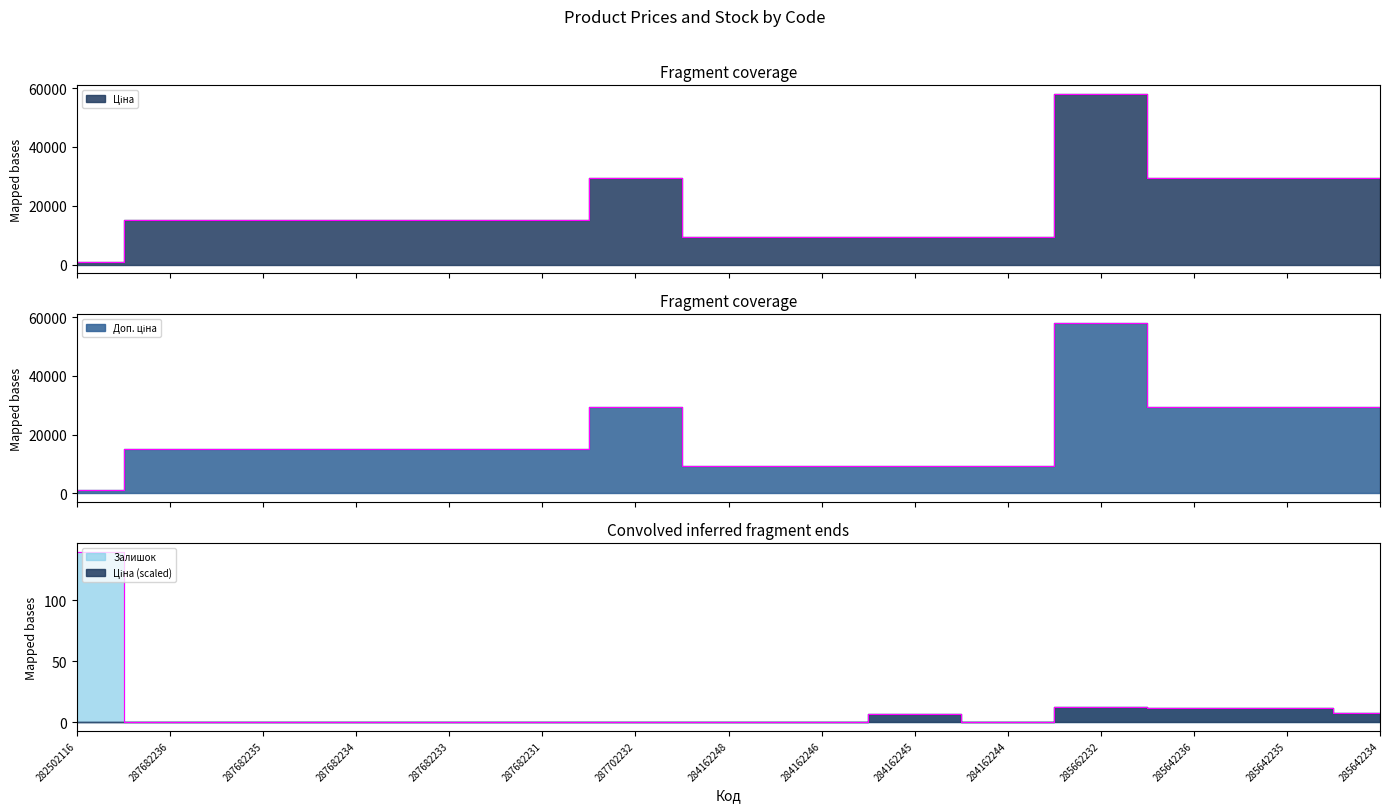

Is it true that Ціна equals 20483.4 at 285642235?

False